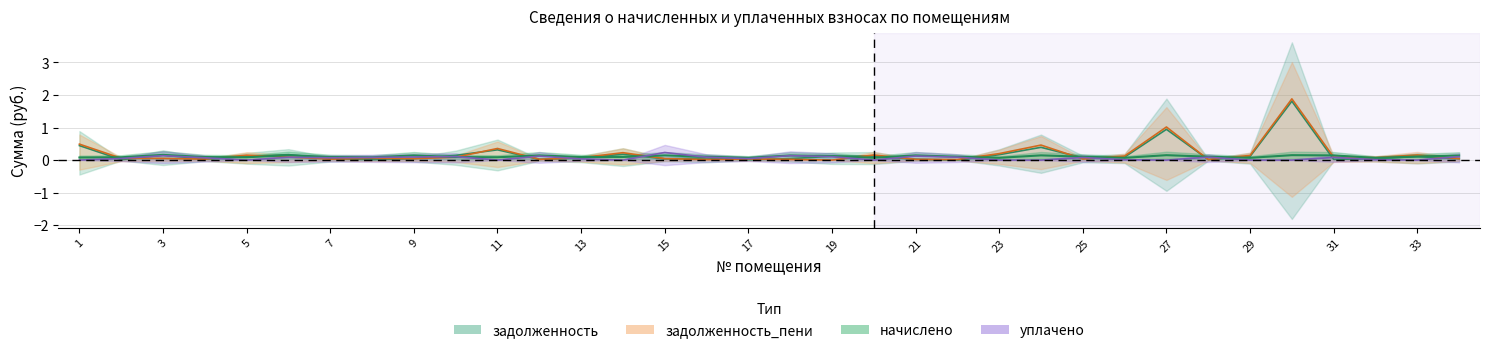

At which category is the sum across all series the highest?

30